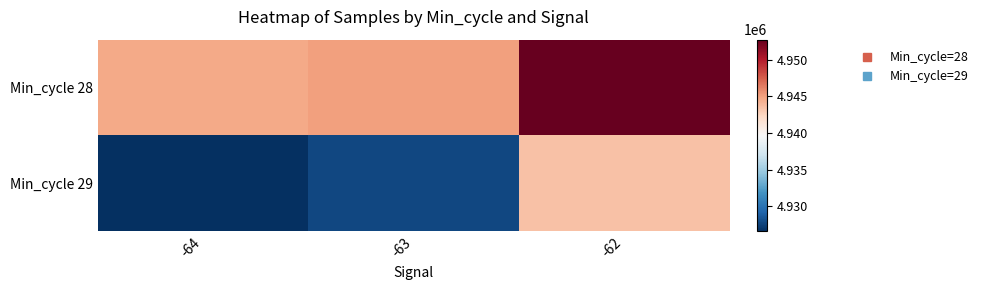

Between -62 and -64, which is larger?

-62